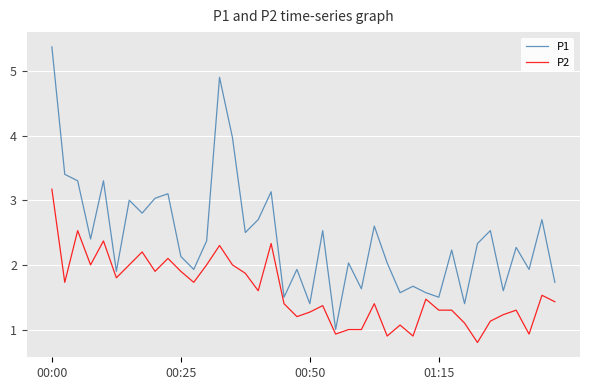

What is the minimum value for P2?

0.8